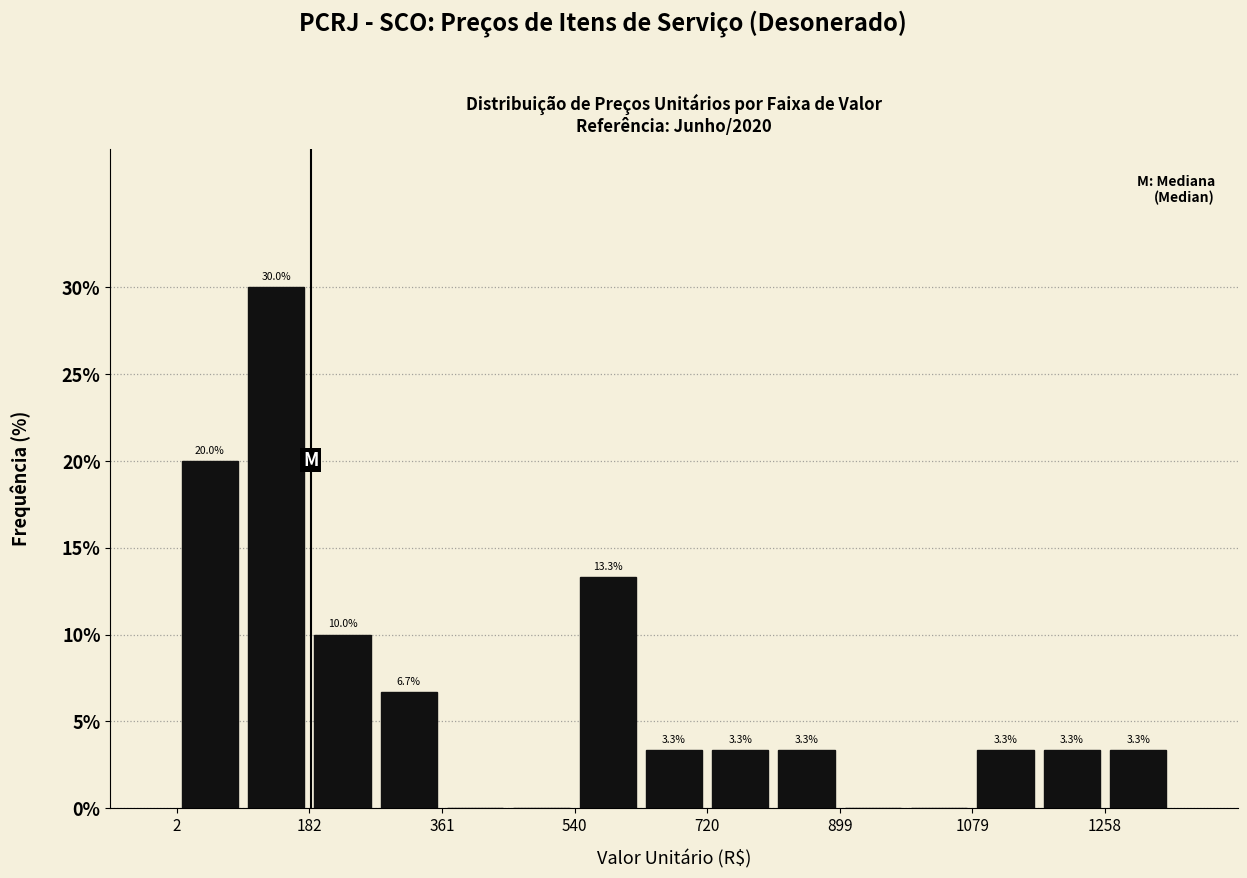

Over which range of the x-axis is the bar tallest?

100 to 180